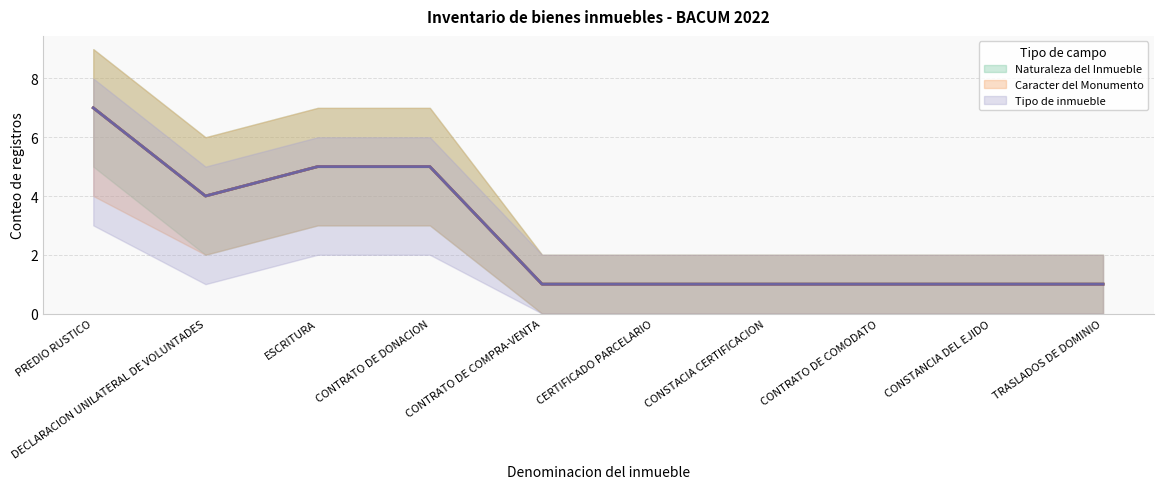

True or false: Naturaleza del Inmueble (central) has a value of 1 at CONTRATO DE COMODATO.

False